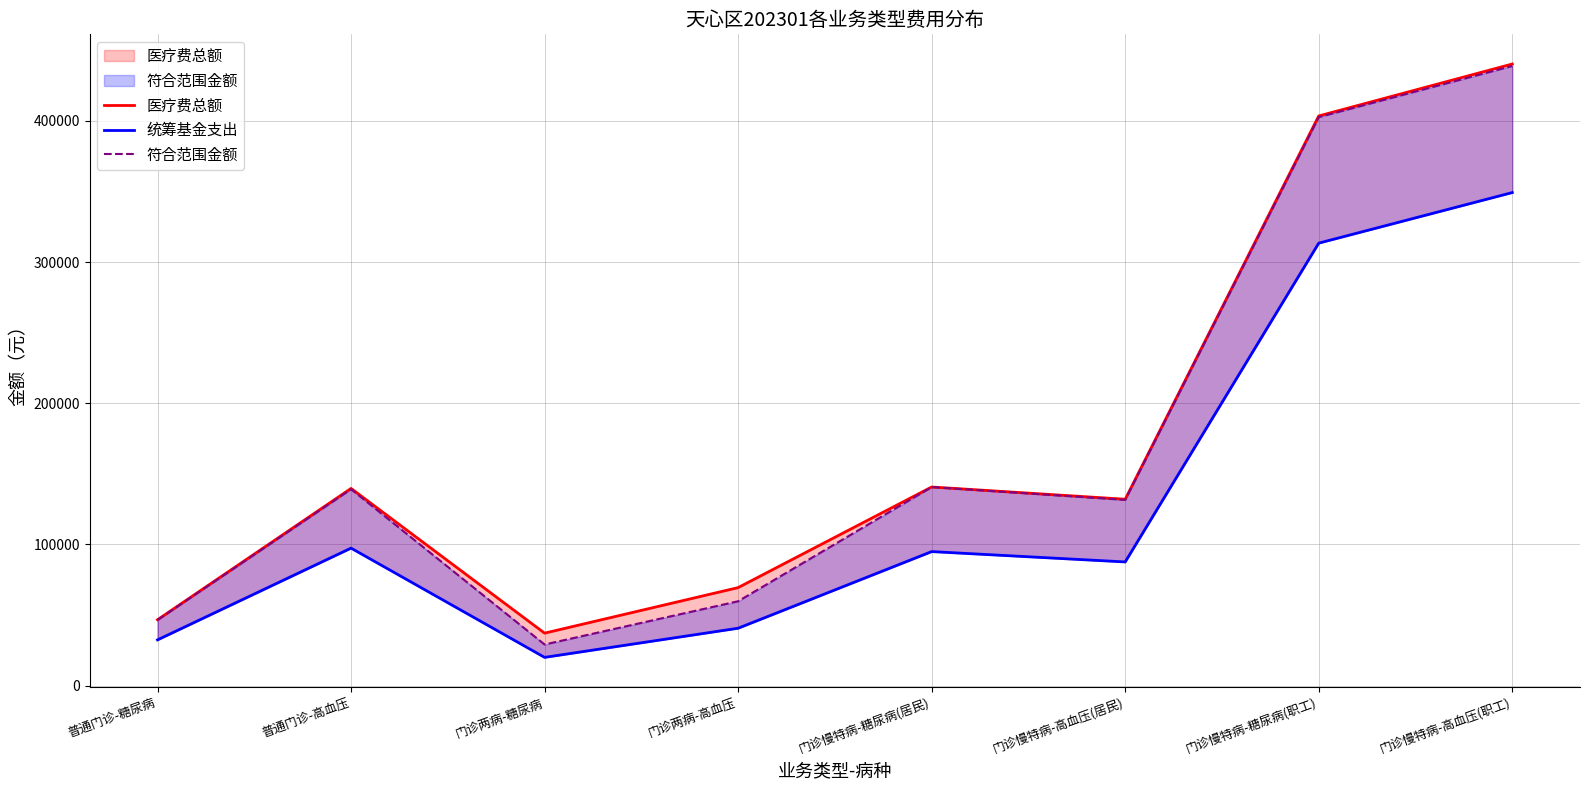

At which label does 统筹基金支出 reach its peak?

门诊慢特病-高血压(职工)